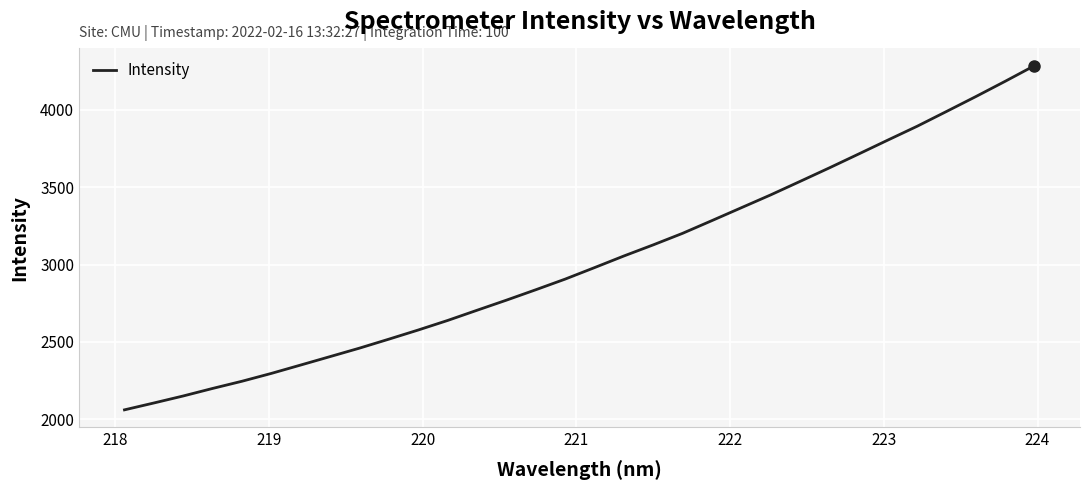

What is the minimum value shown in the chart?

2060.2